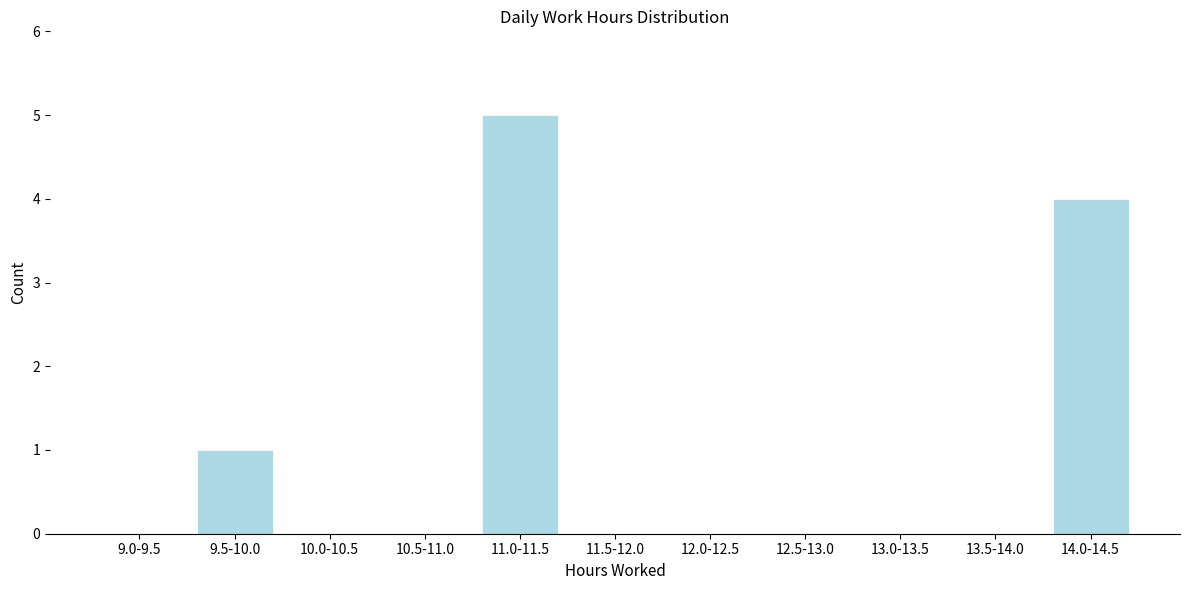

Reading right to left, what are all the values shown in this chart?

14.0-14.5=4	13.5-14.0=0	13.0-13.5=0	12.5-13.0=0	12.0-12.5=0	11.5-12.0=0	11.0-11.5=5	10.5-11.0=0	10.0-10.5=0	9.5-10.0=1	9.0-9.5=0